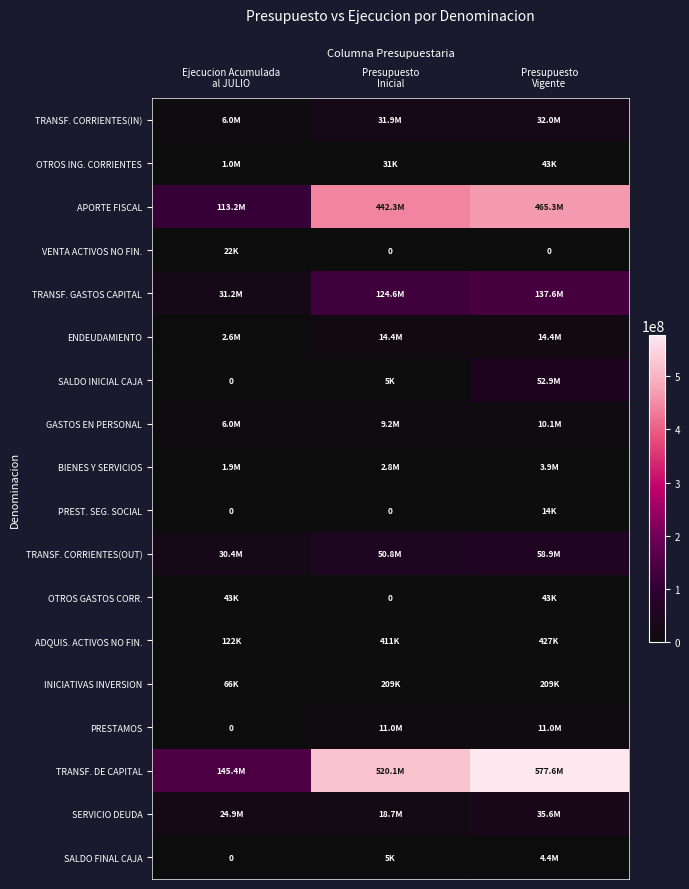

What is the difference between the highest and lowest values at Ejecucion Acumulada
al JULIO?

145380624